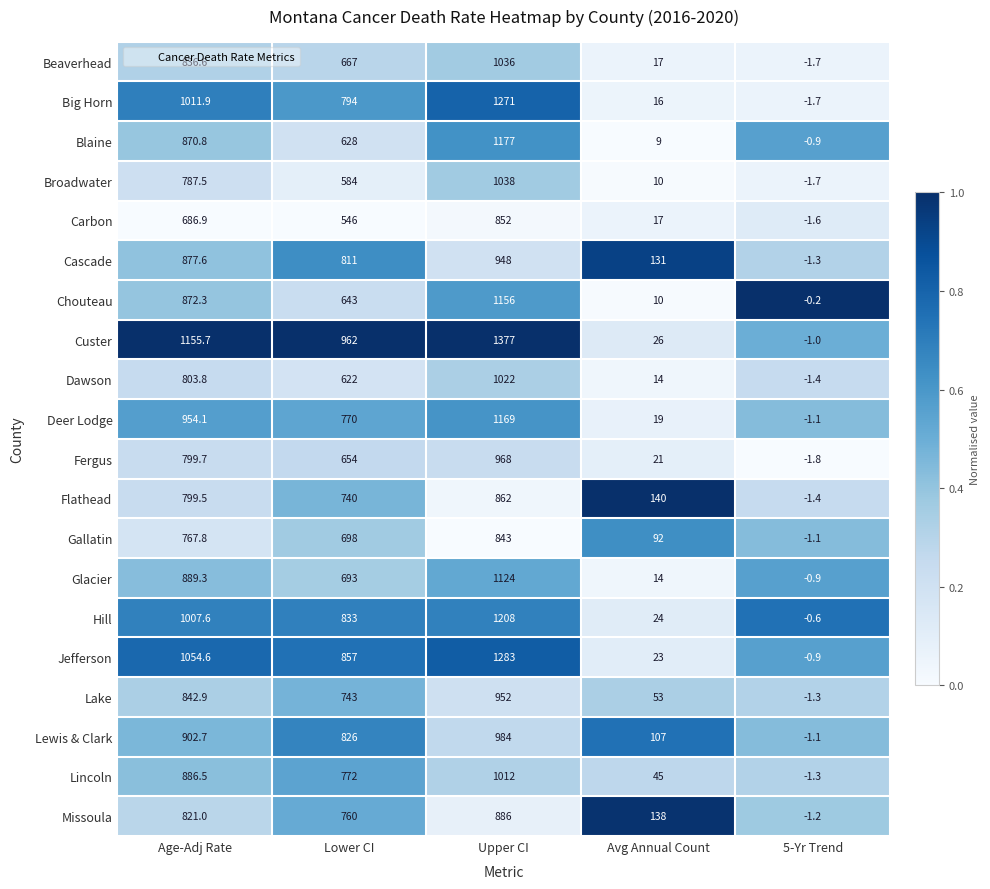

Is it true that Lewis & Clark equals 984.0 at Upper CI?

True